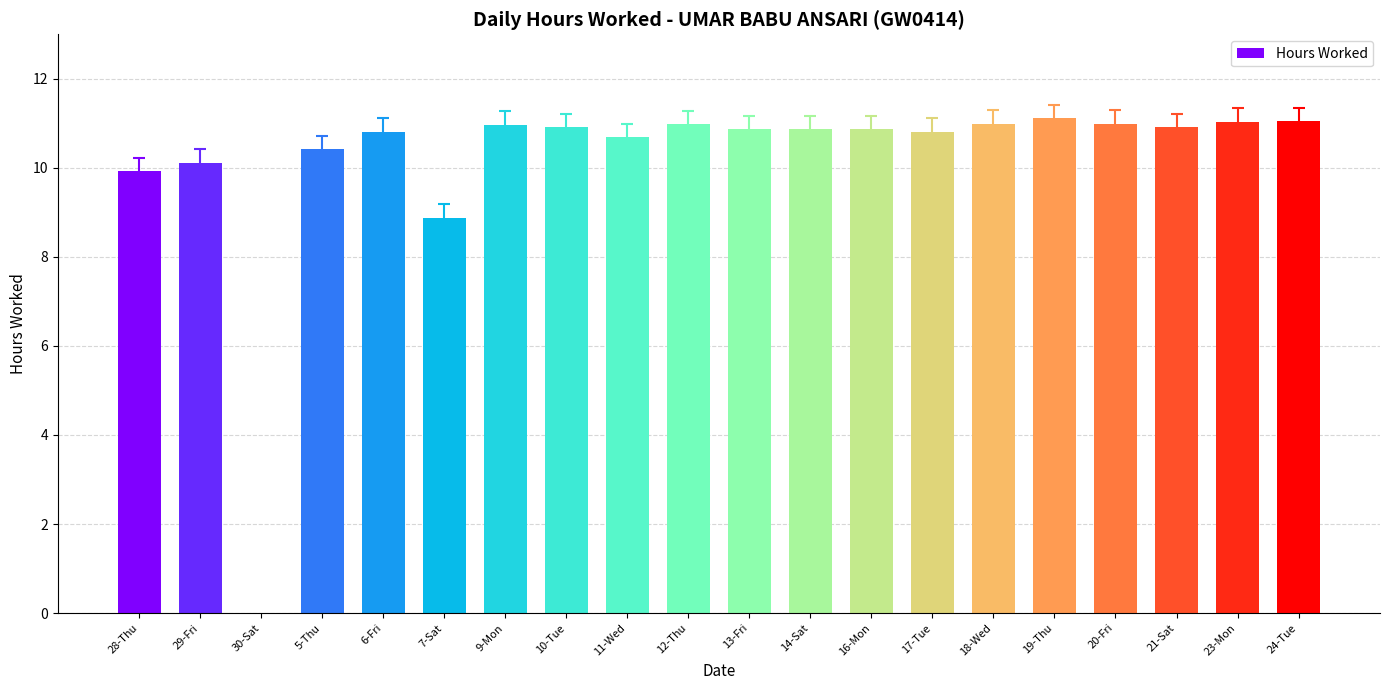

Where does the data first go above 10?

29-Fri